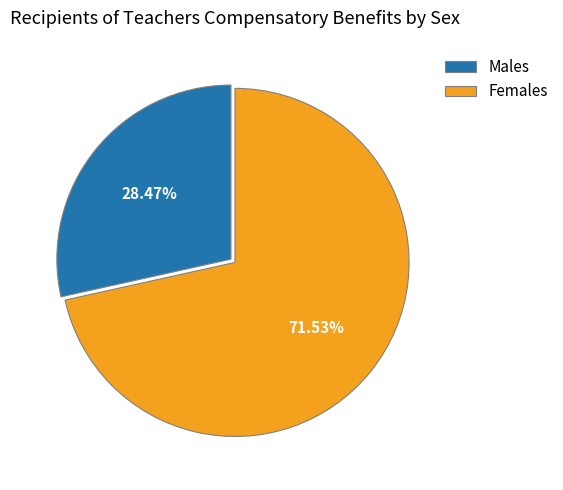

Combined, do Males and Females account for over 50%?

Yes